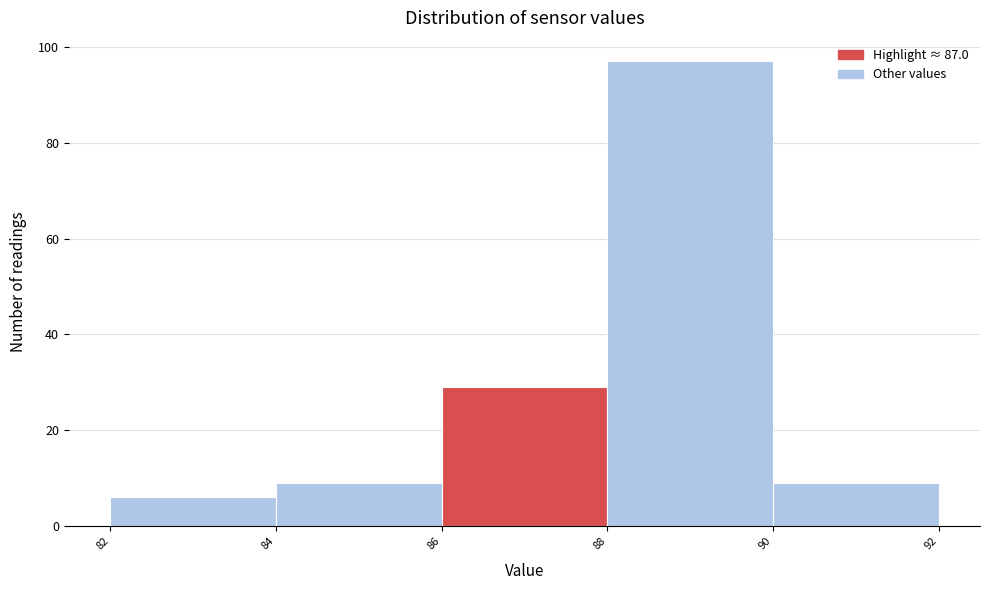

What is the height of the bar covering 90 to 92 on the x-axis? The values are not printed on the chart, so give them approximately, as read against the axis.

10